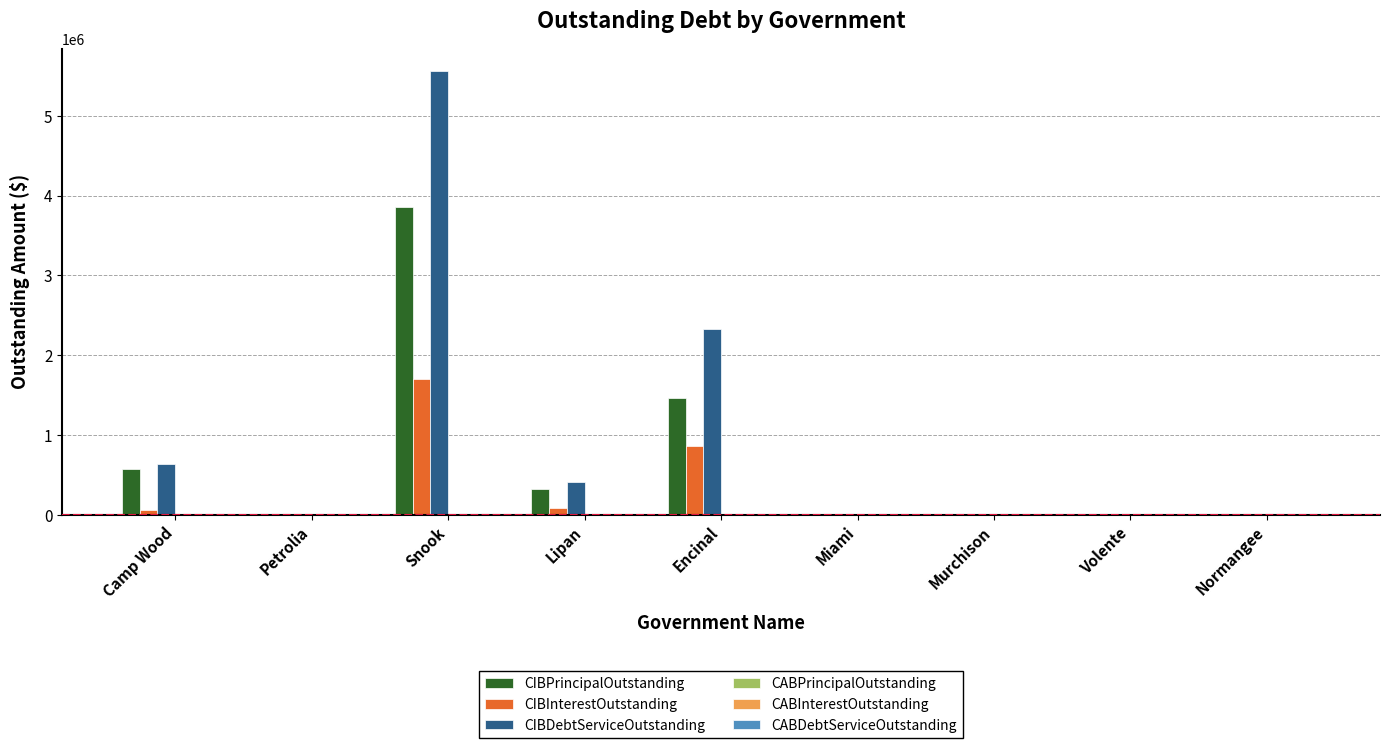

Which series has the widest spread of values?

CIBDebtServiceOutstanding